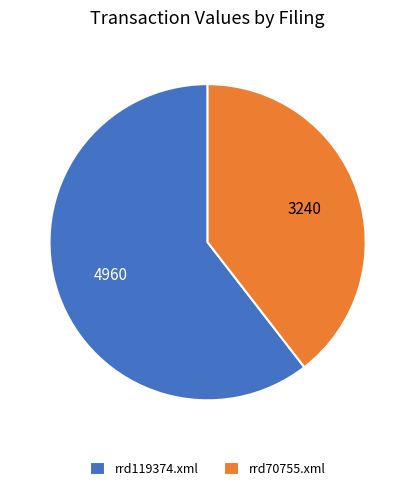

Does rrd119374.xml account for over 50% of the chart?

Yes